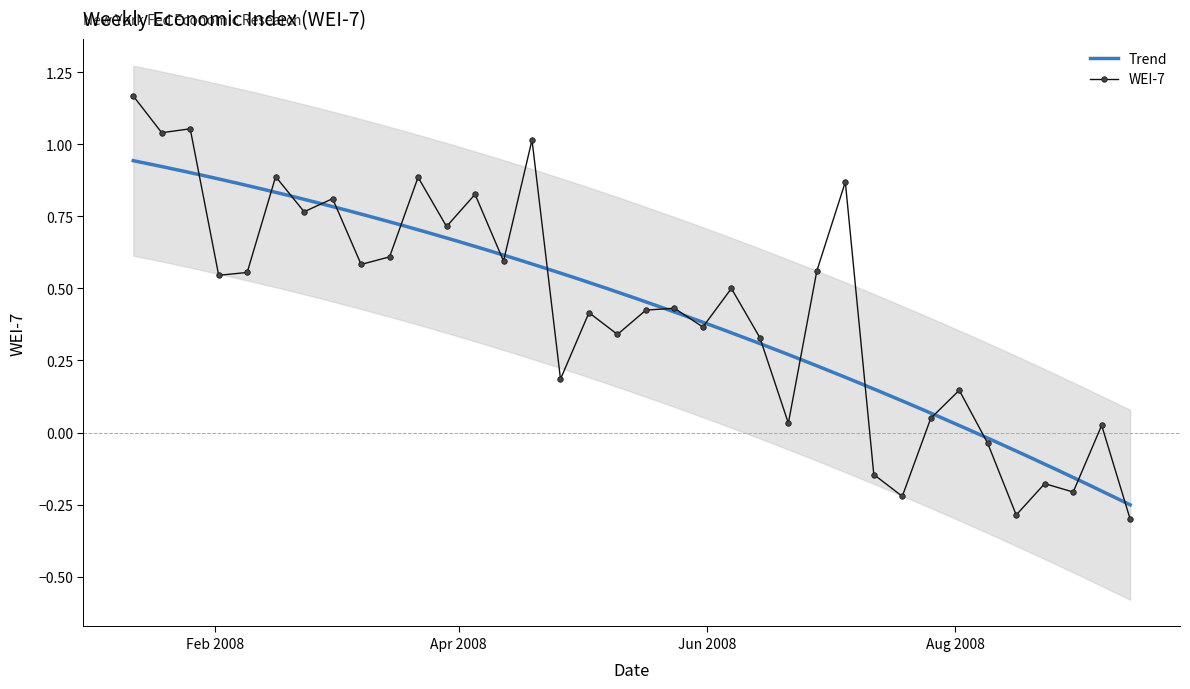

Reading right to left, extract all data points from this chart.

-0.3	0.0	-0.2	-0.2	-0.3	-0.0	0.1	0.0	-0.2	-0.1	0.9	0.6	0.0	0.3	0.5	0.4	0.4	0.4	0.3	0.4	0.2	1.0	0.6	0.8	0.7	0.9	0.6	0.6	0.8	0.8	0.9	0.6	0.5	1.1	1.0	1.2